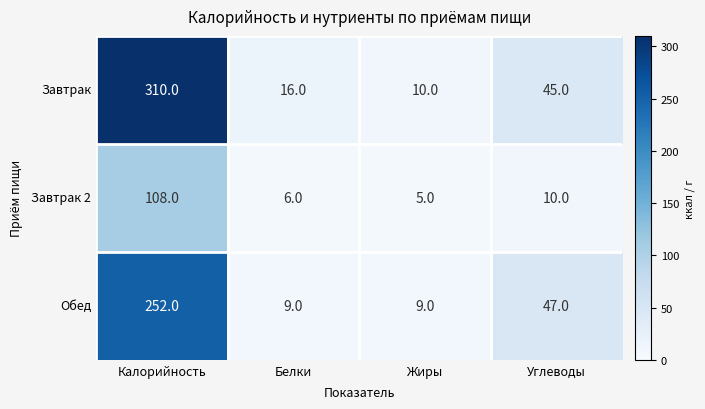

What is the average value of the Завтрак series?

95